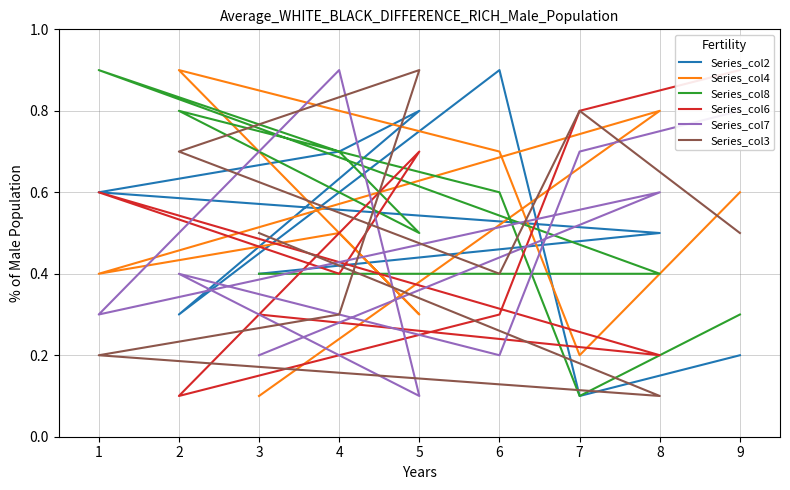

At how many categories does at least one series exceed 0?

9